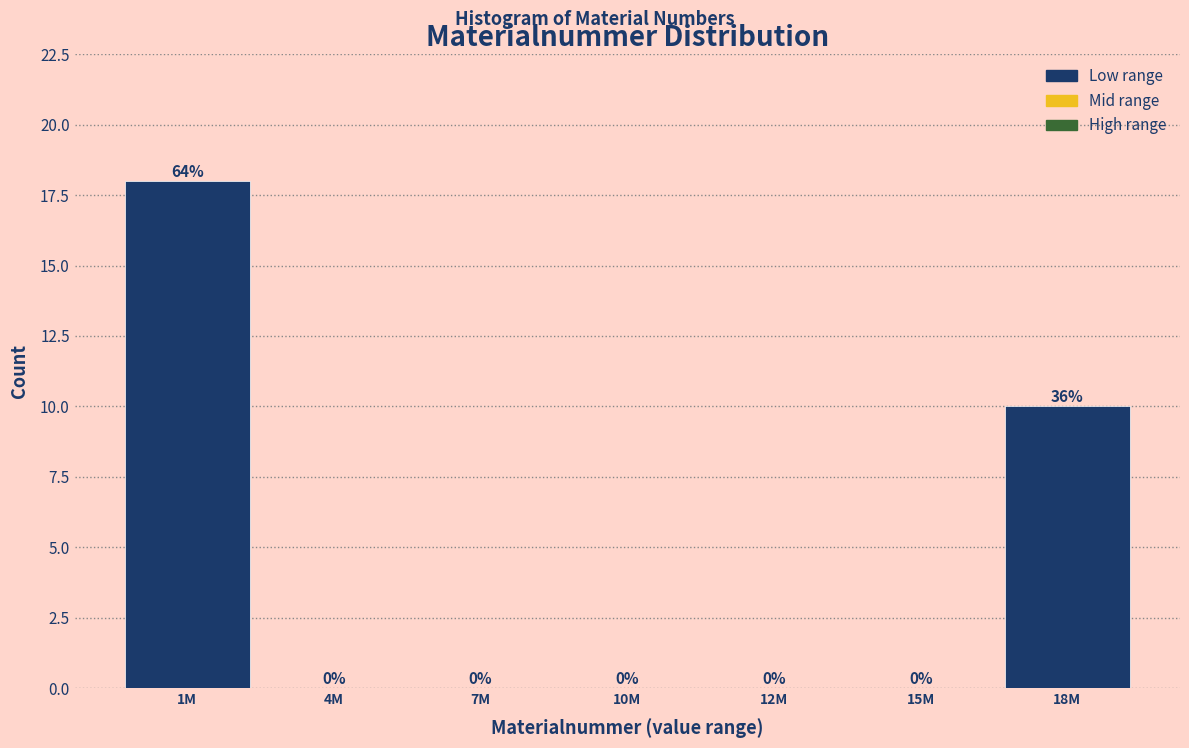

Reading left to right, list all the values displayed in this chart.

1M=18	4M=0	7M=0	10M=0	12M=0	15M=0	18M=10